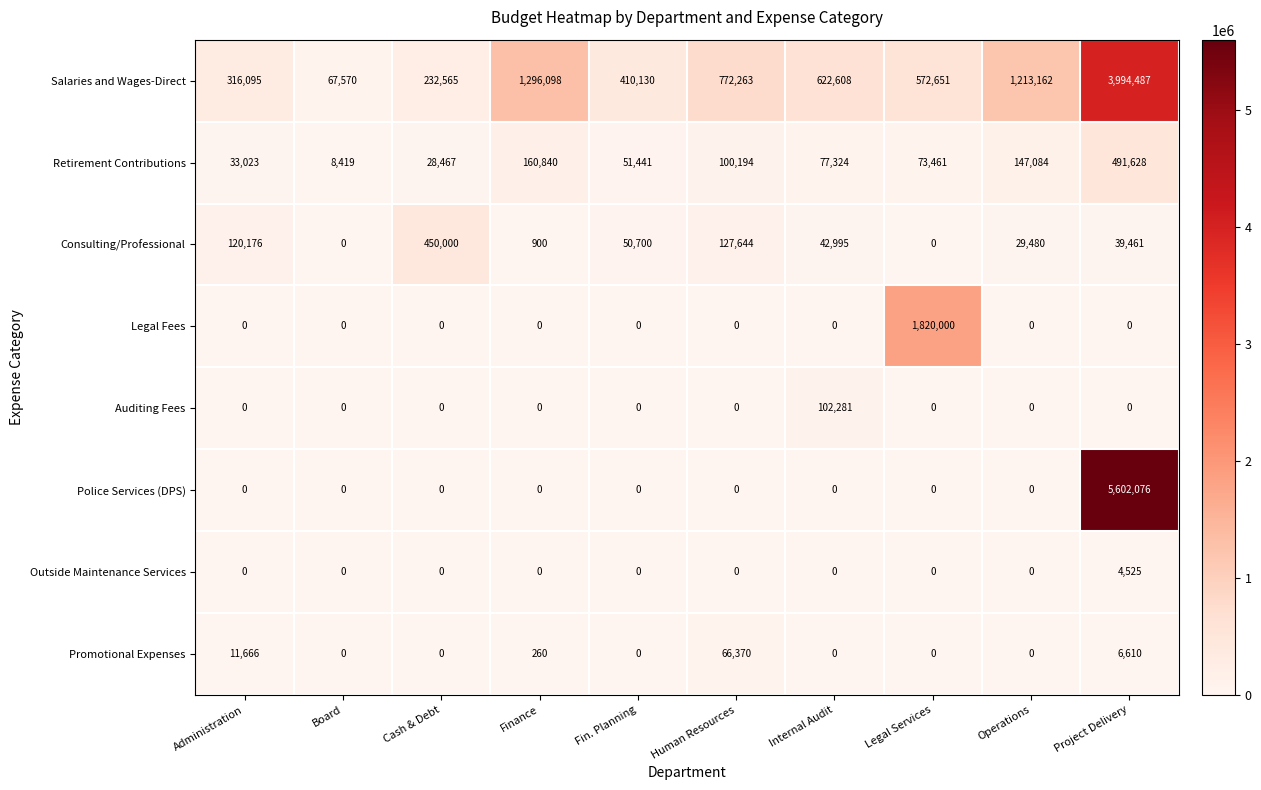

At which label does Auditing Fees reach its peak?

Internal Audit